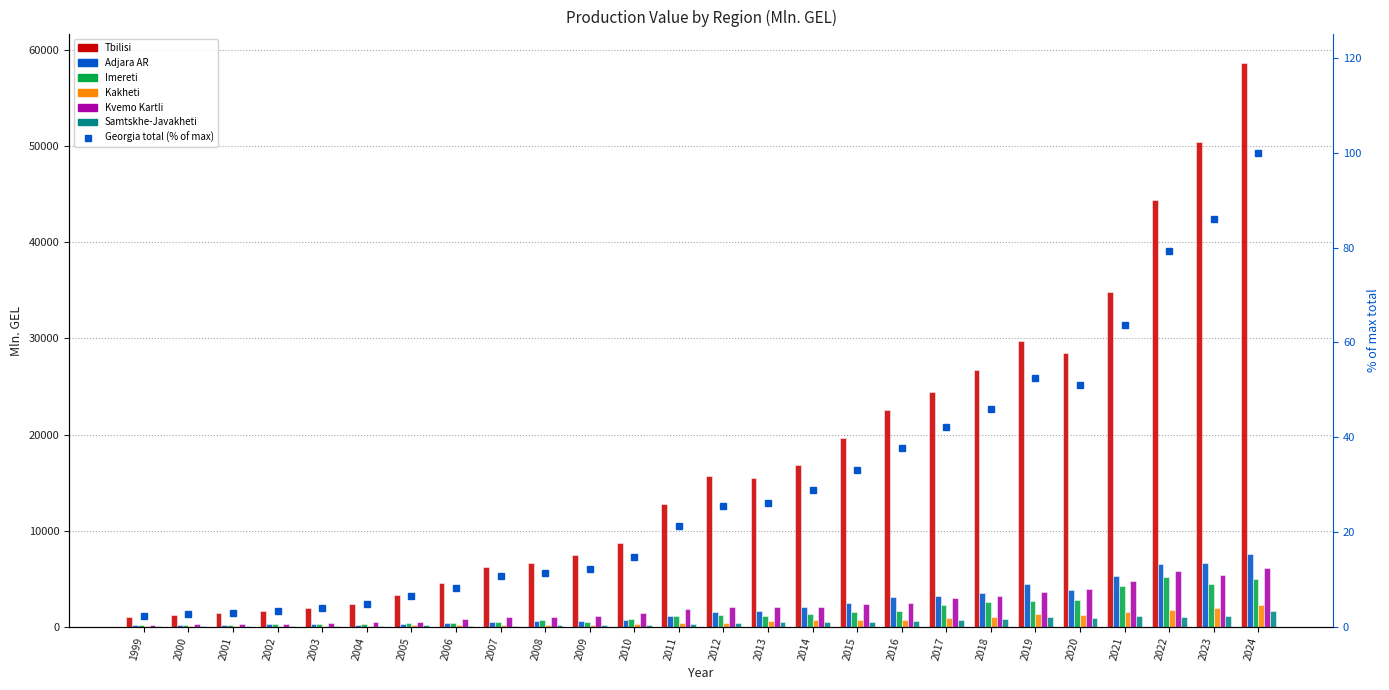

What value does the Kakheti series have at 2017?

910.9